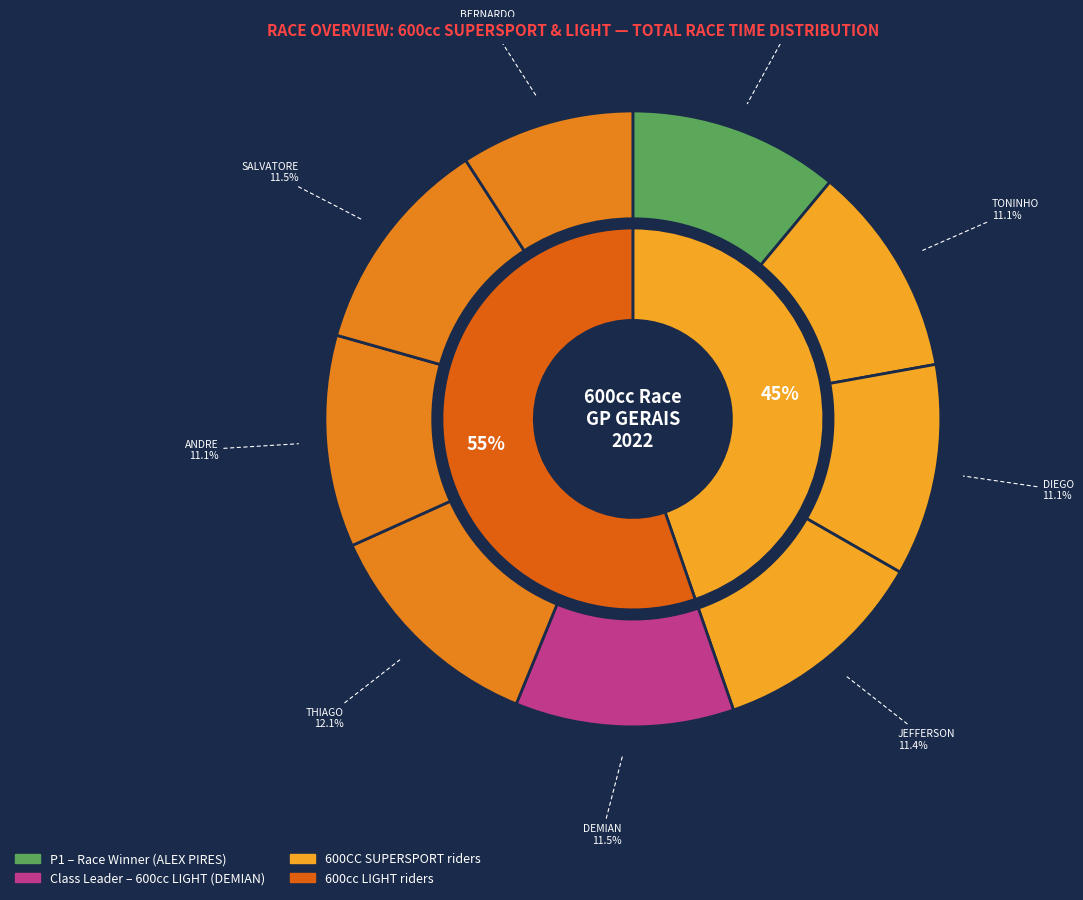

To the nearest percent, what portion does DIEGO HADDAD represent?

11%